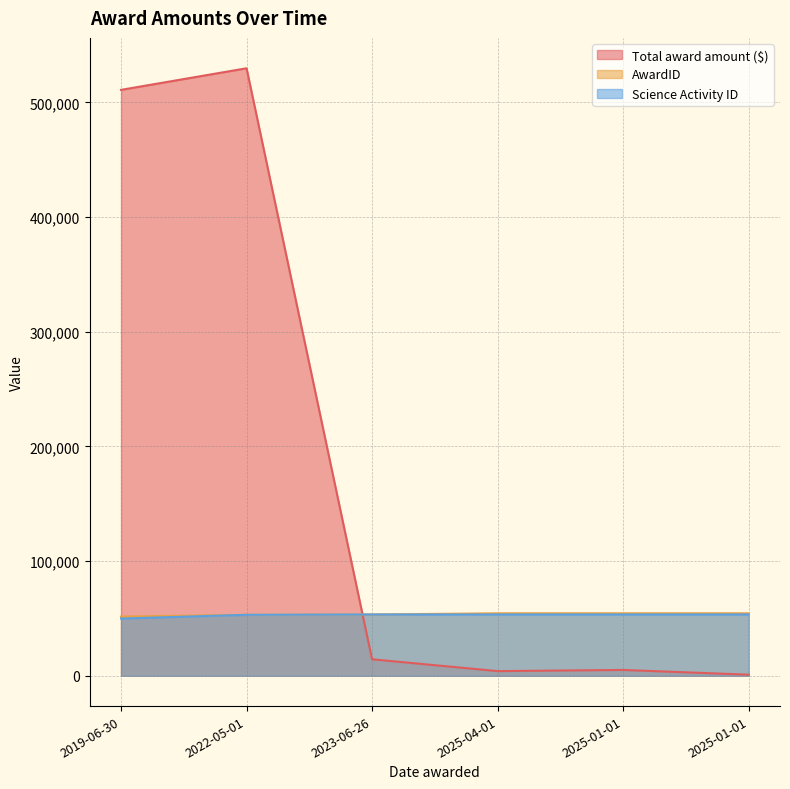

Reading left to right, list all the values displayed in this chart.

Total award amount ($): 2019-06-30=510974	2022-05-01=529809	2023-06-26=14335	2025-04-01=4023	2025-01-01=5037	2025-01-01=900
AwardID: 2019-06-30=51561	2022-05-01=53131	2023-06-26=53416	2025-04-01=54432	2025-01-01=54433	2025-01-01=54434
Science Activity ID: 2019-06-30=49856	2022-05-01=53106	2023-06-26=53411	2025-04-01=53411	2025-01-01=53411	2025-01-01=53411